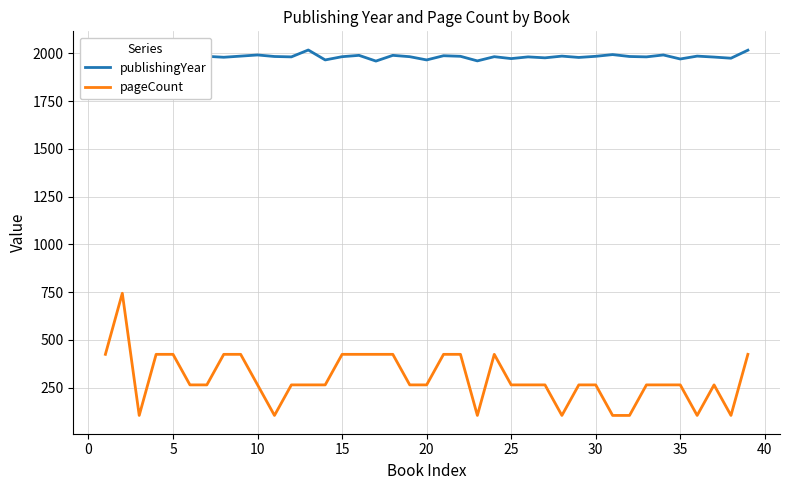

How many interior local peaks does the publishingYear series have?

13